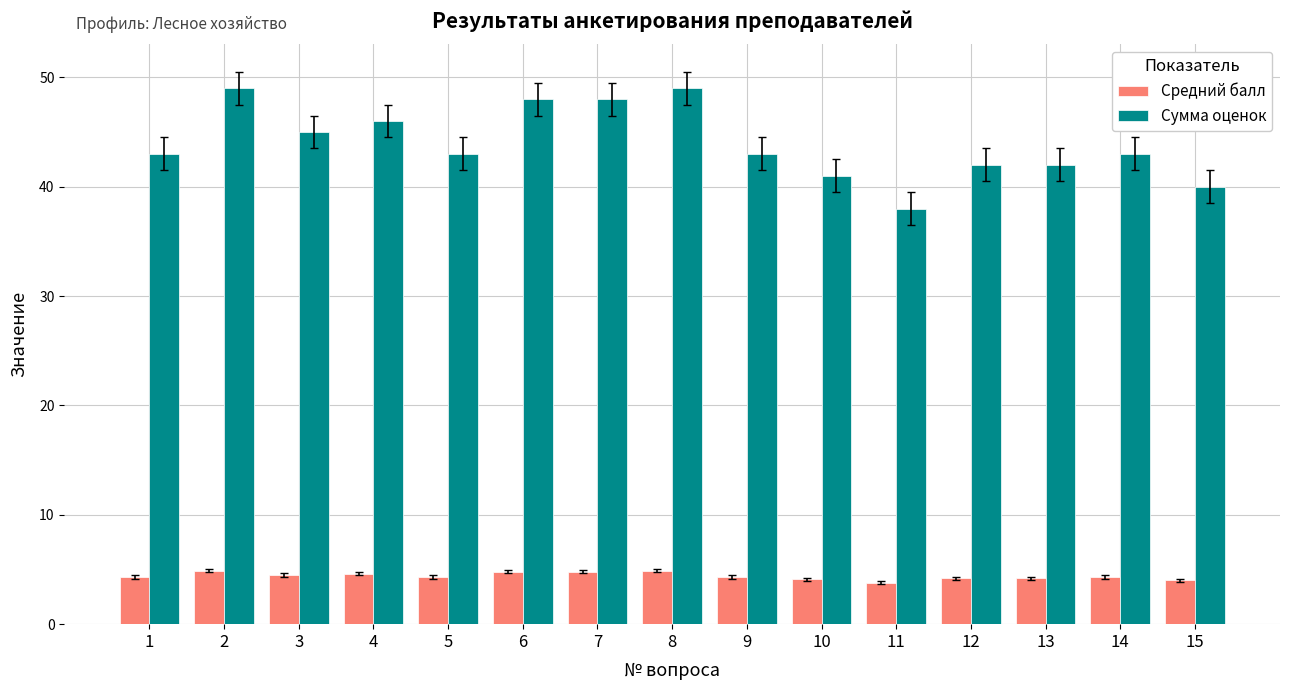

How many series are shown in this chart?

2